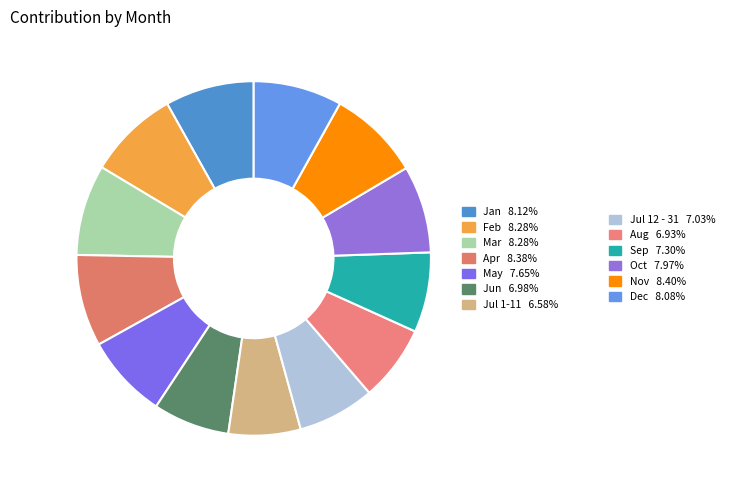

To the nearest percent, what is the difference between the largest and smallest slice percentages?

2%